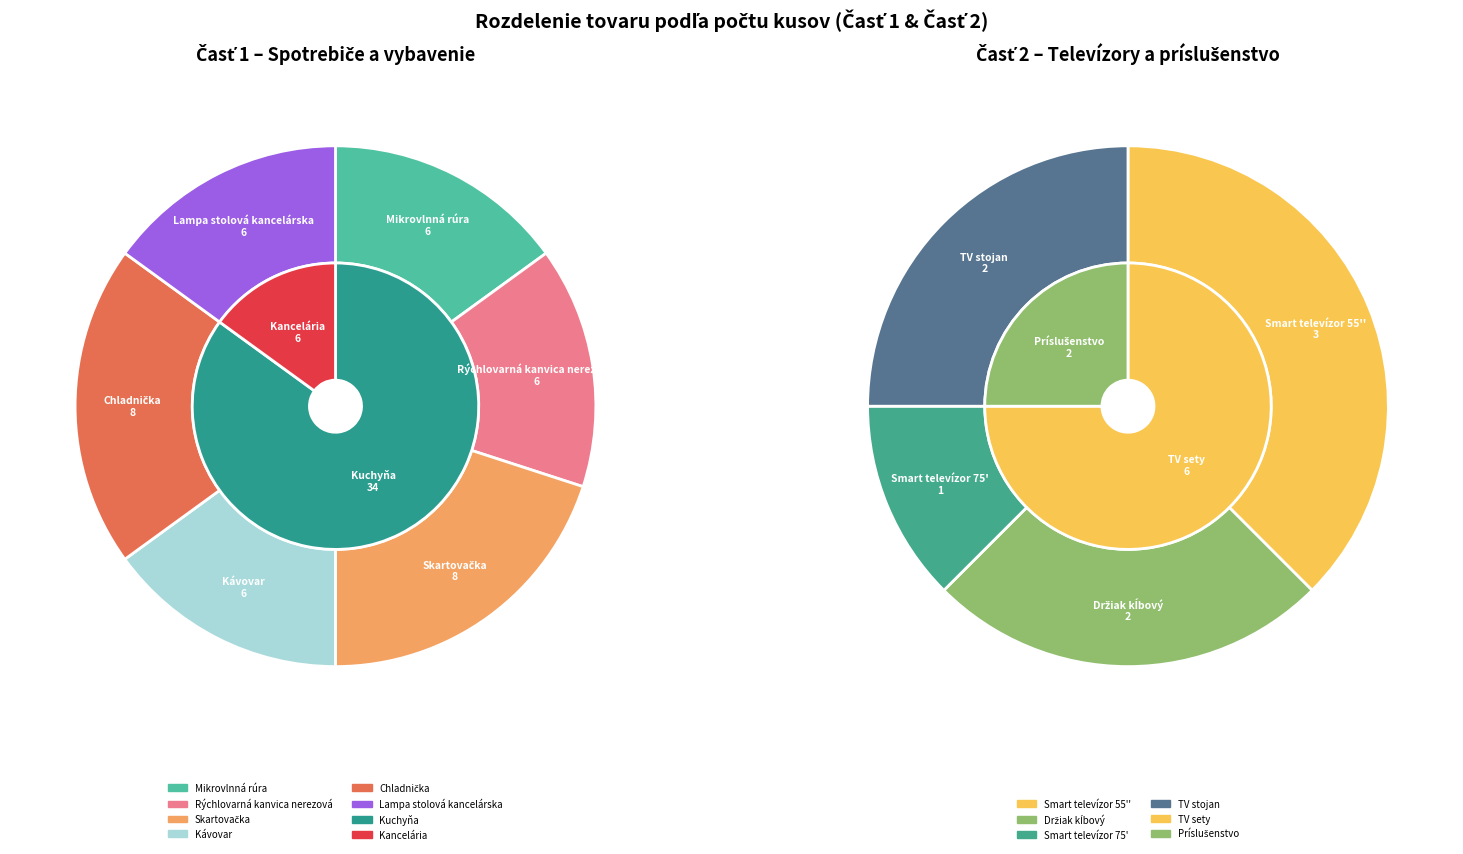

How many slices are in this pie chart?

10